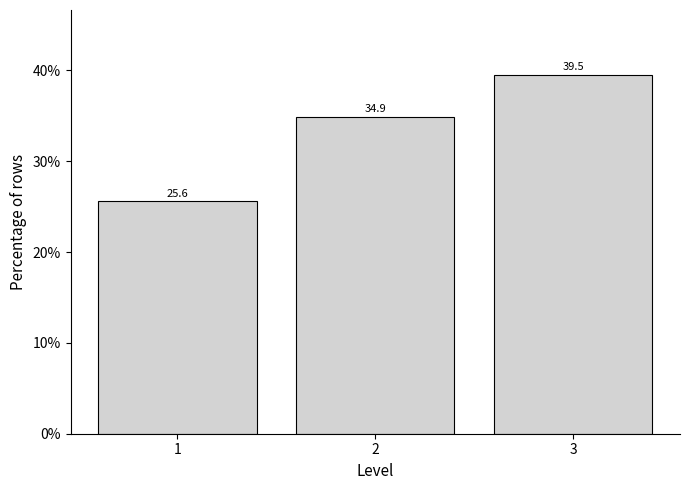

Reading left to right, list all the values displayed in this chart.

1=25.6	2=34.9	3=39.5